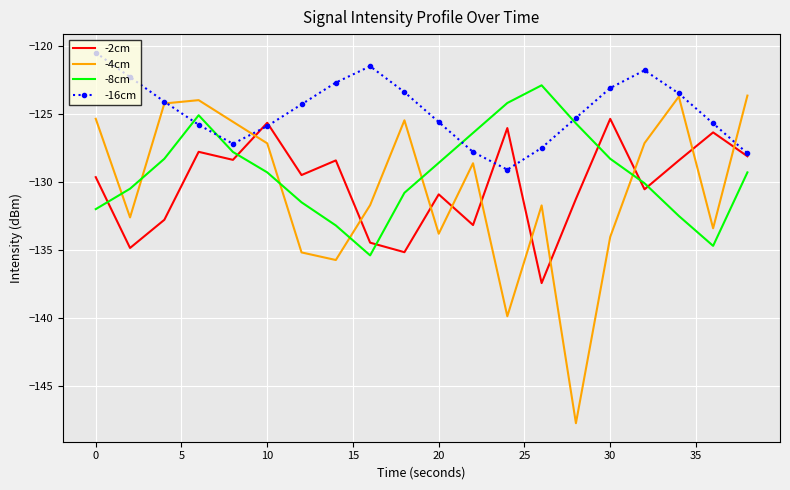

Which series has the largest range (max minus min)?

-4cm